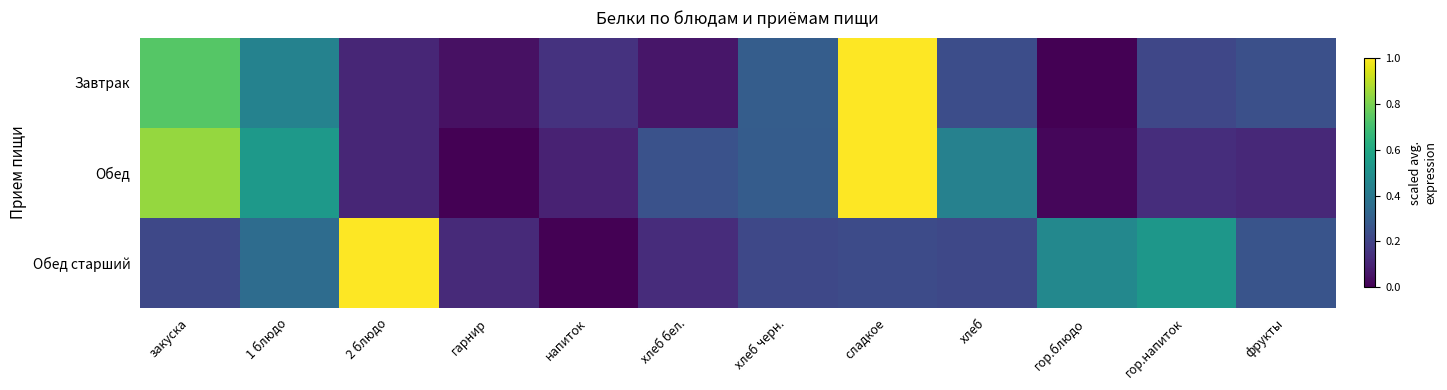

Which category has the lowest value across all series?

гор.блюдо